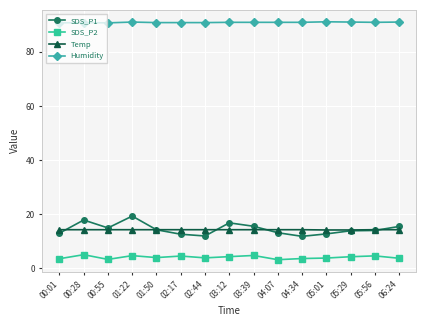

What is the maximum value shown in the chart?

91.1